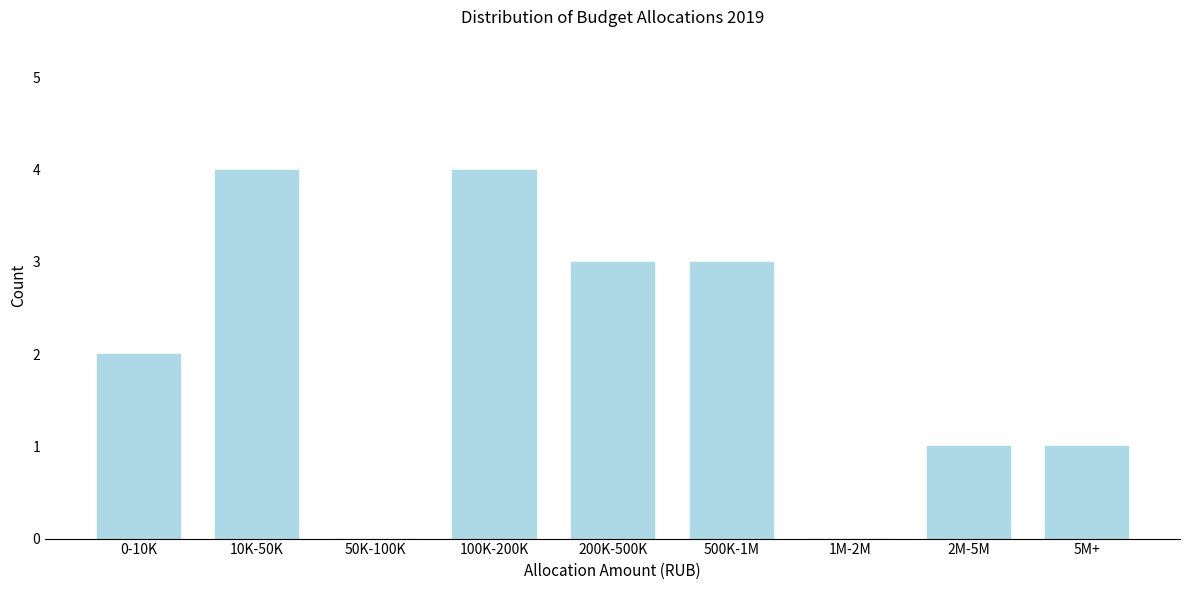

Reading left to right, list all the values displayed in this chart.

0-10K=2	10K-50K=4	50K-100K=0	100K-200K=4	200K-500K=3	500K-1M=3	1M-2M=0	2M-5M=1	5M+=1